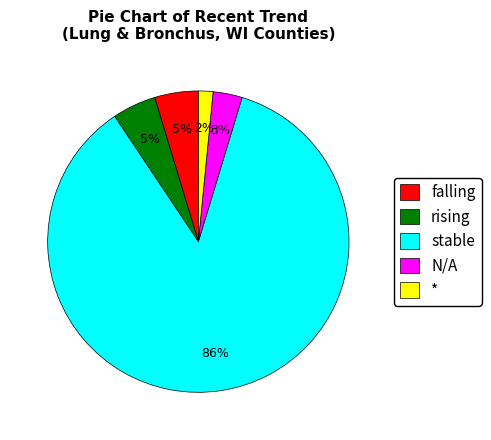

What percentage is the N/A slice, to the nearest percent?

3%